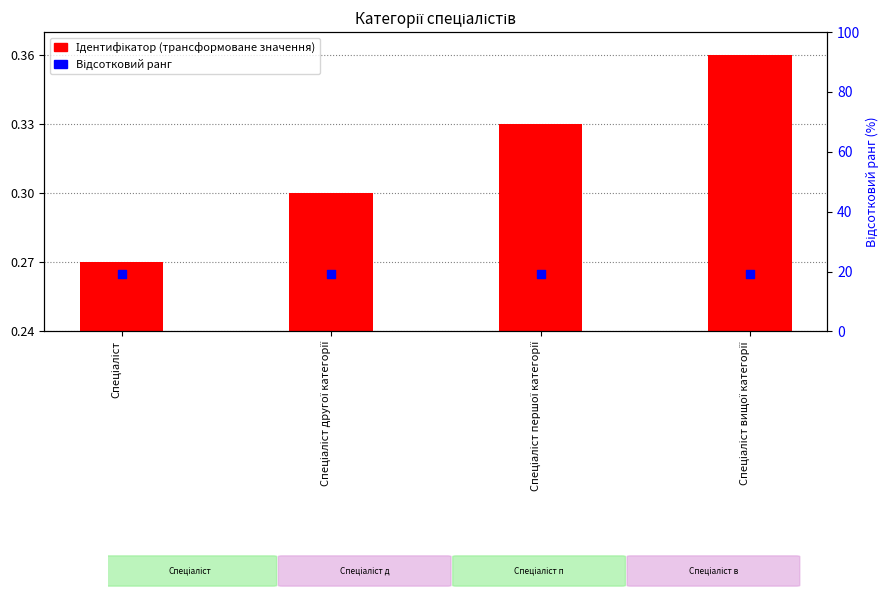

Which series has the widest spread of Y values?

Ідентифікатор (трансформоване значення)